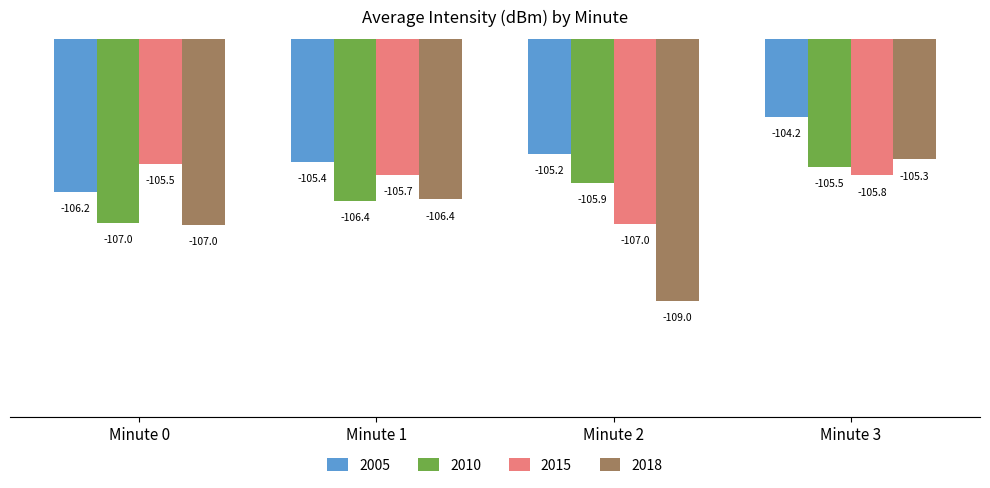

True or false: 2018 has a value of -109.0 at Minute 2.

True